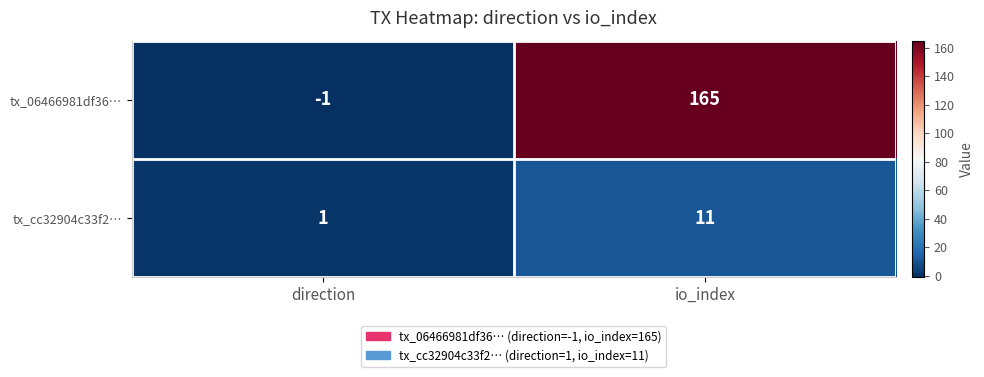

What is the sum of the tx_cc32904c33f2… values at io_index and direction?

12